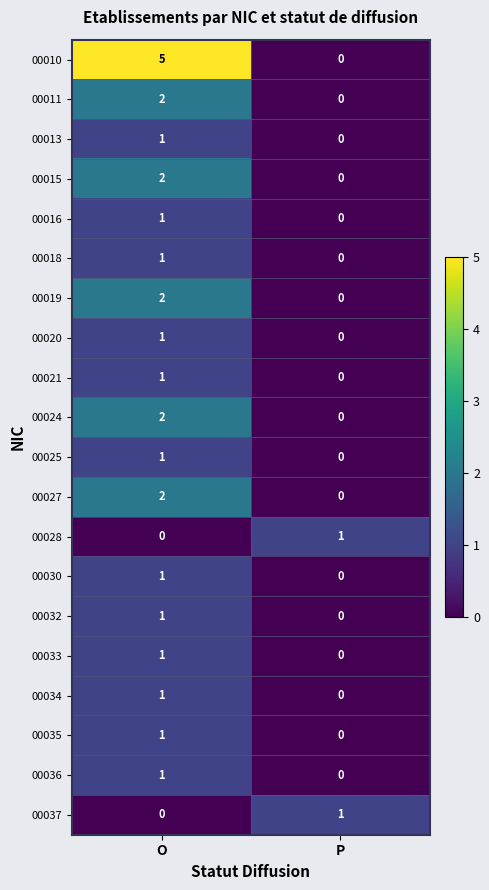

Where is 00028 nearest to the value 0?

O